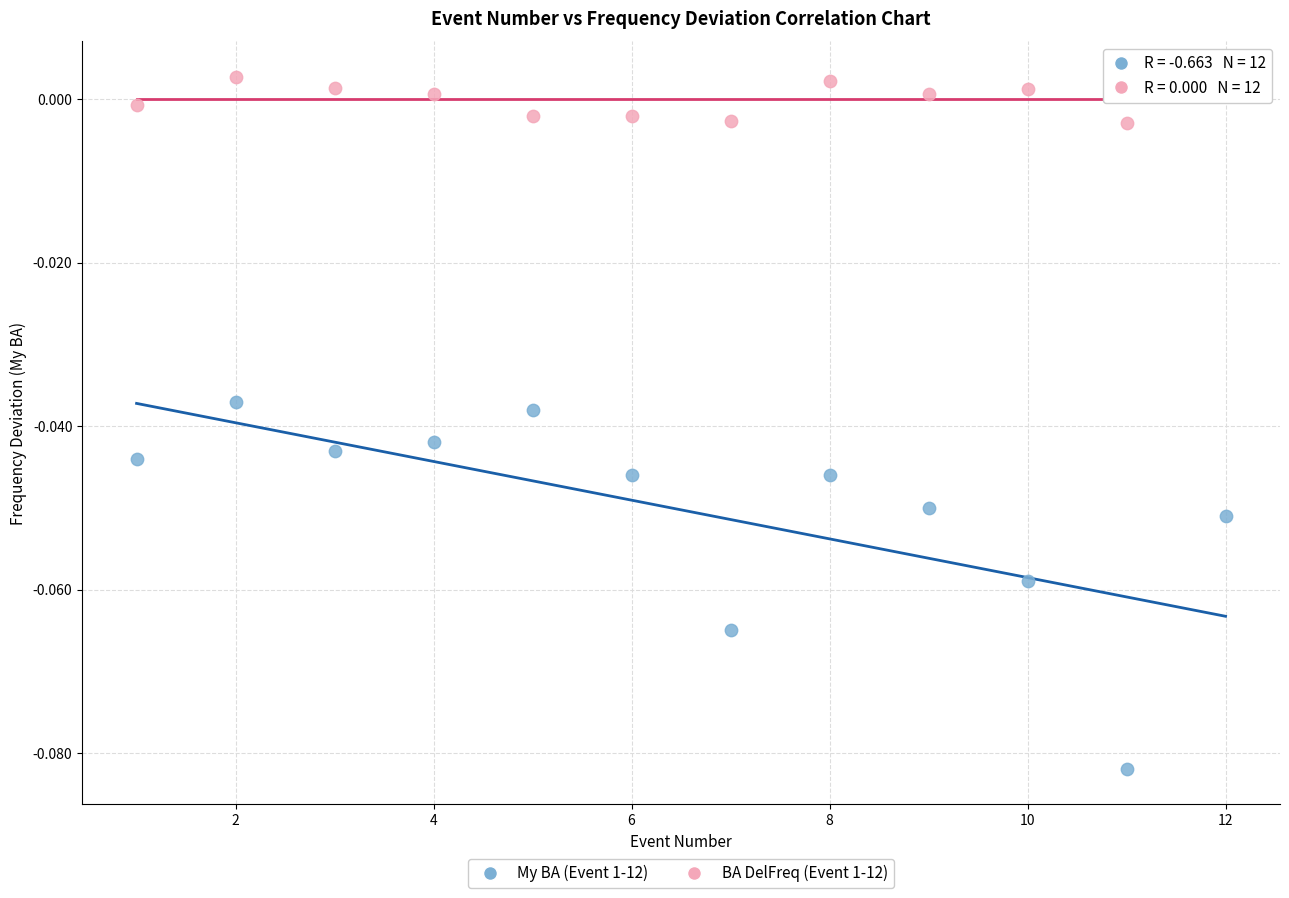

What are all the series names shown in the legend?

My BA (Event 1-12), BA DelFreq (Event 1-12)